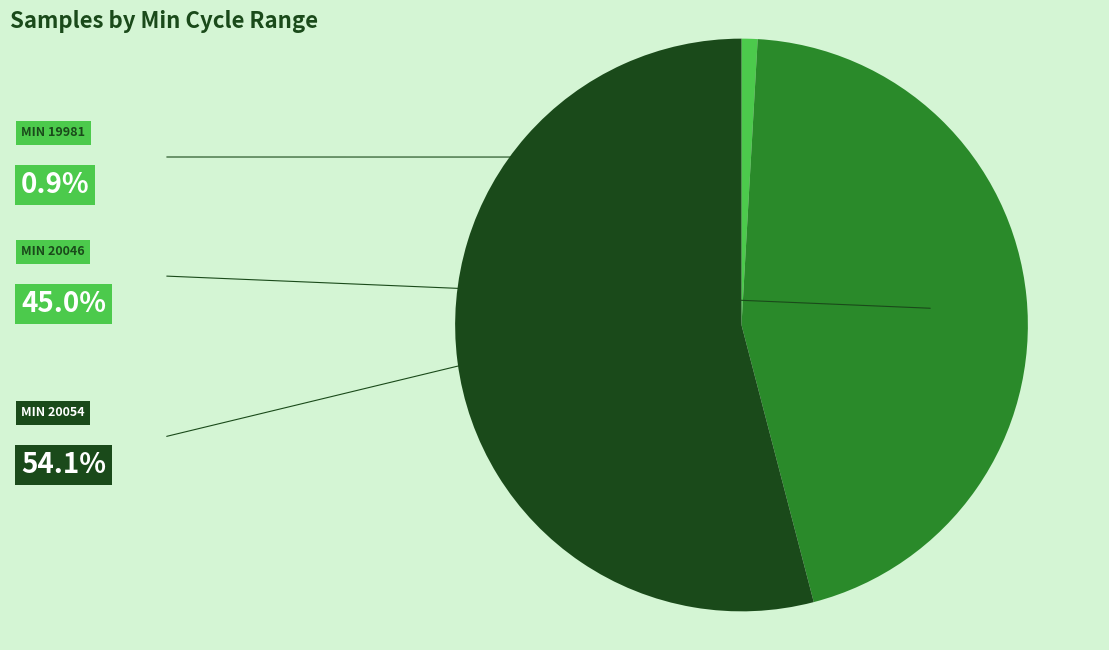

Is there any slice that represents more than half of the pie?

Yes